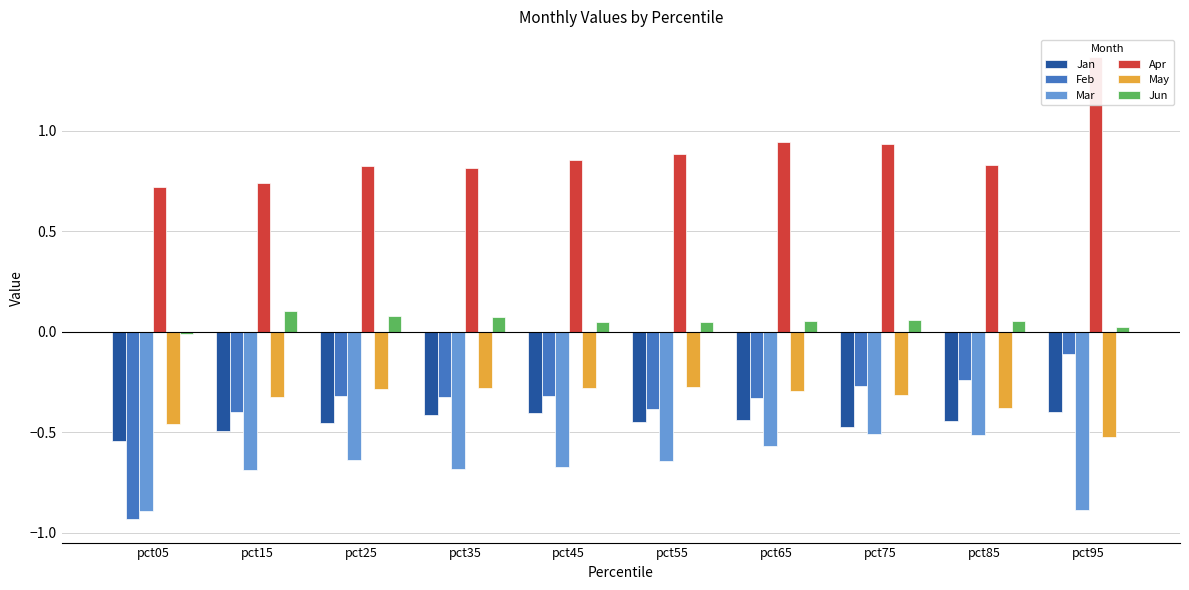

How many bars are there in total?

60